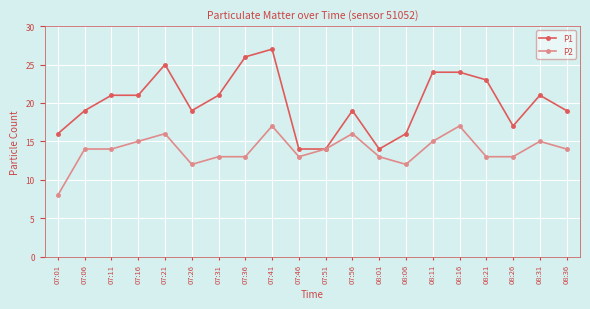

Reading left to right, list all the values displayed in this chart.

P1: 07:01=16	07:06=19	07:11=21	07:16=21	07:21=25	07:26=19	07:31=21	07:36=26	07:41=27	07:46=14	07:51=14	07:56=19	08:01=14	08:06=16	08:11=24	08:16=24	08:21=23	08:26=17	08:31=21	08:36=19
P2: 07:01=8	07:06=14	07:11=14	07:16=15	07:21=16	07:26=12	07:31=13	07:36=13	07:41=17	07:46=13	07:51=14	07:56=16	08:01=13	08:06=12	08:11=15	08:16=17	08:21=13	08:26=13	08:31=15	08:36=14